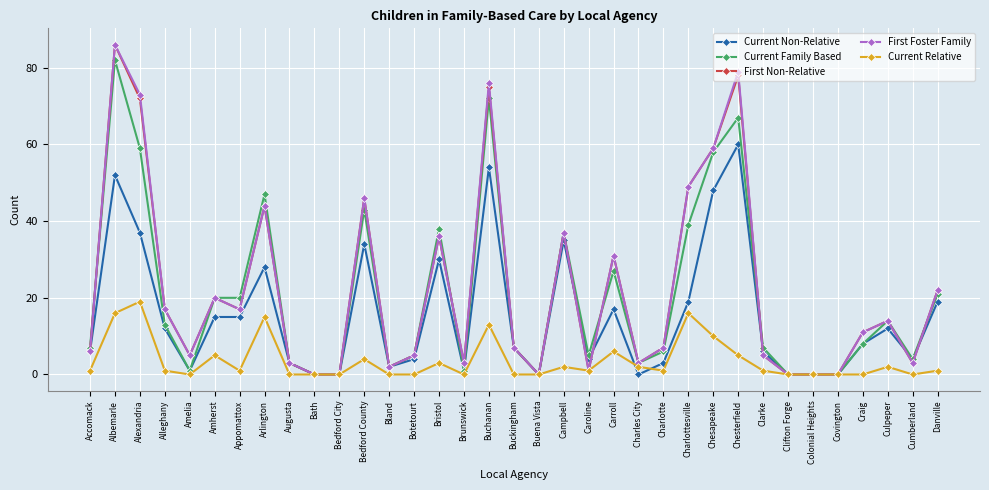

What is the difference between the maximum and minimum values in the Current Family Based series?

82